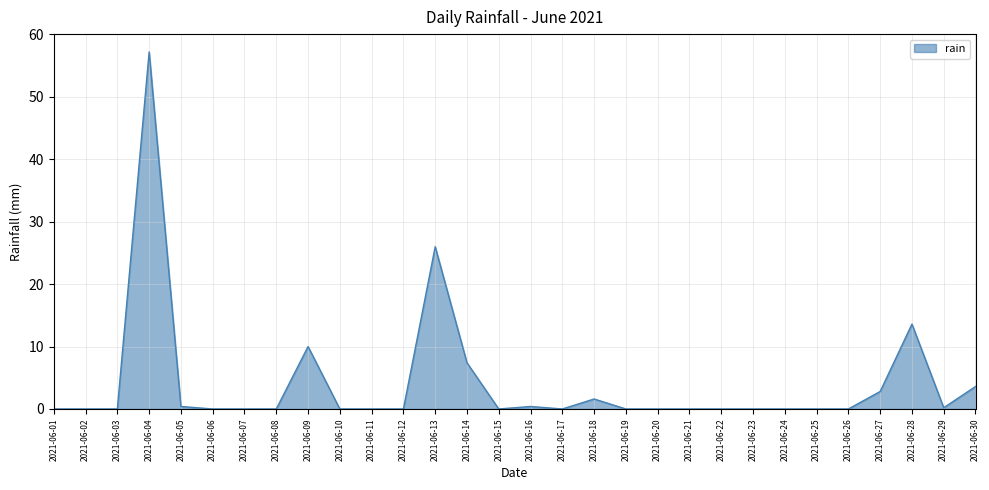

Where is the data nearest to the value 28?

2021-06-13